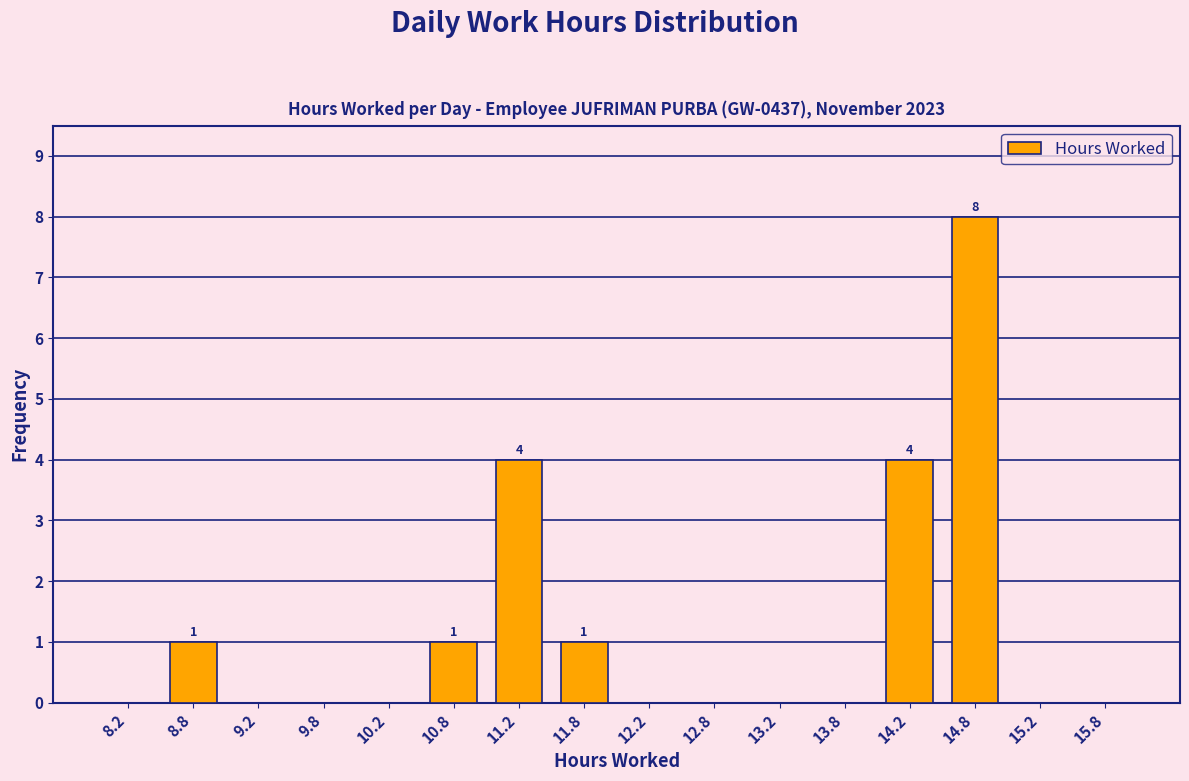

Over which range of the x-axis is the bar tallest?

14.5 to 15.0